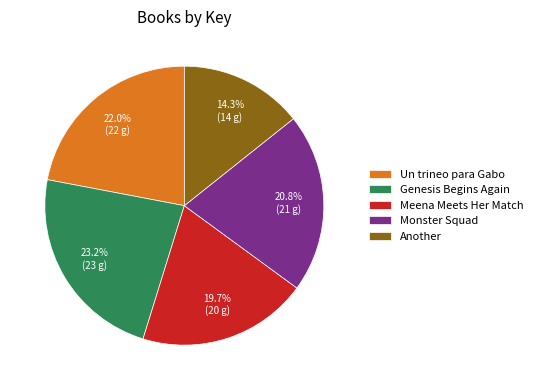

How many slices are in this pie chart?

5